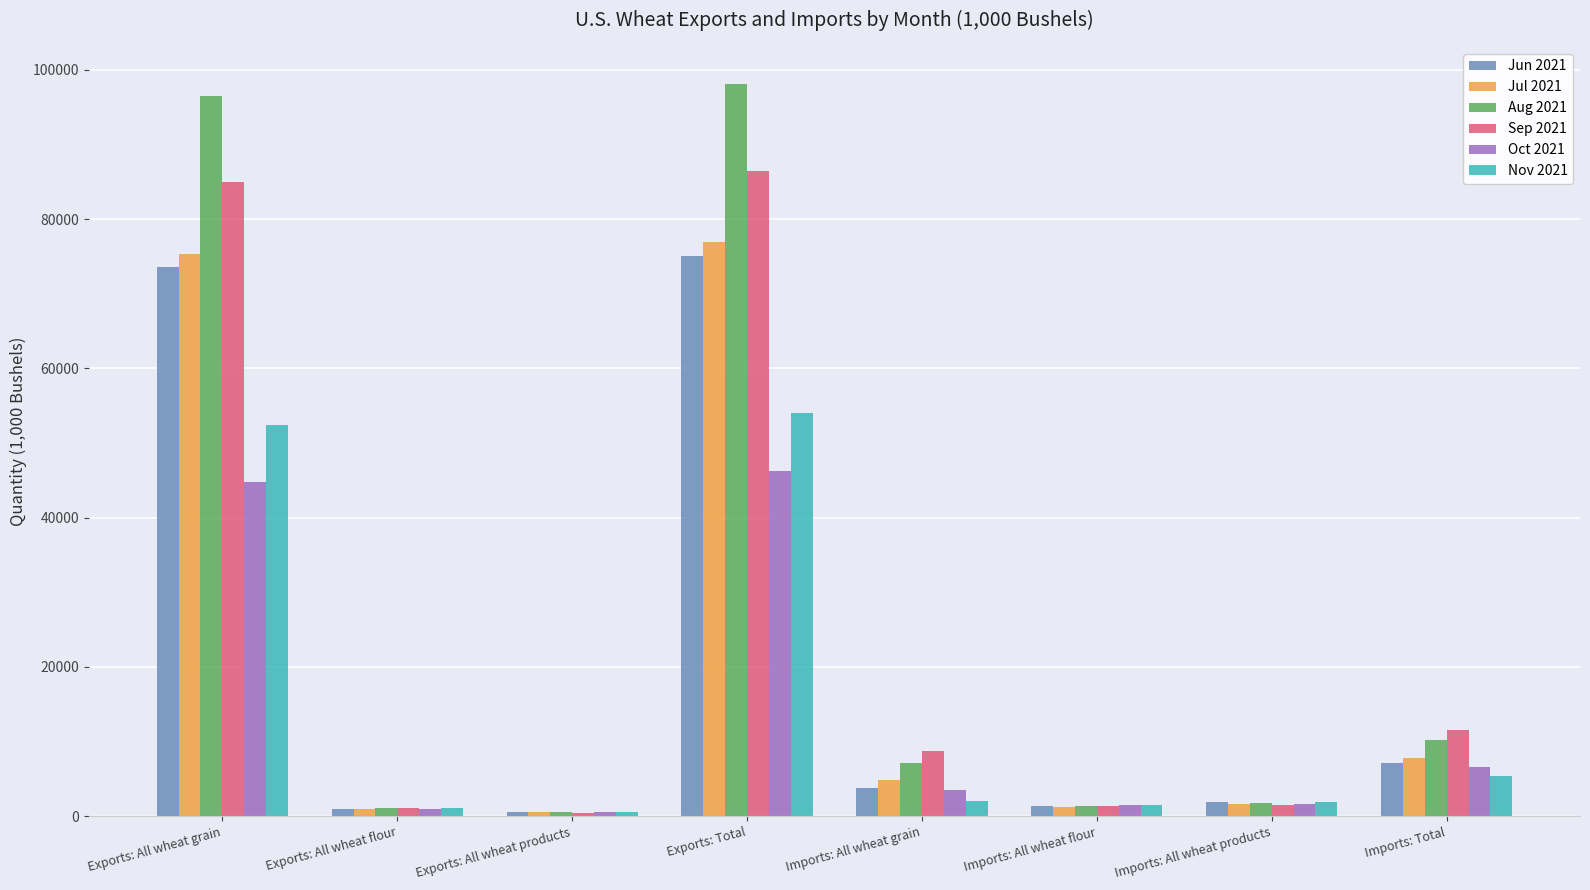

Rank the series by their maximum value, from lowest to highest.

Oct 2021, Nov 2021, Jun 2021, Jul 2021, Sep 2021, Aug 2021